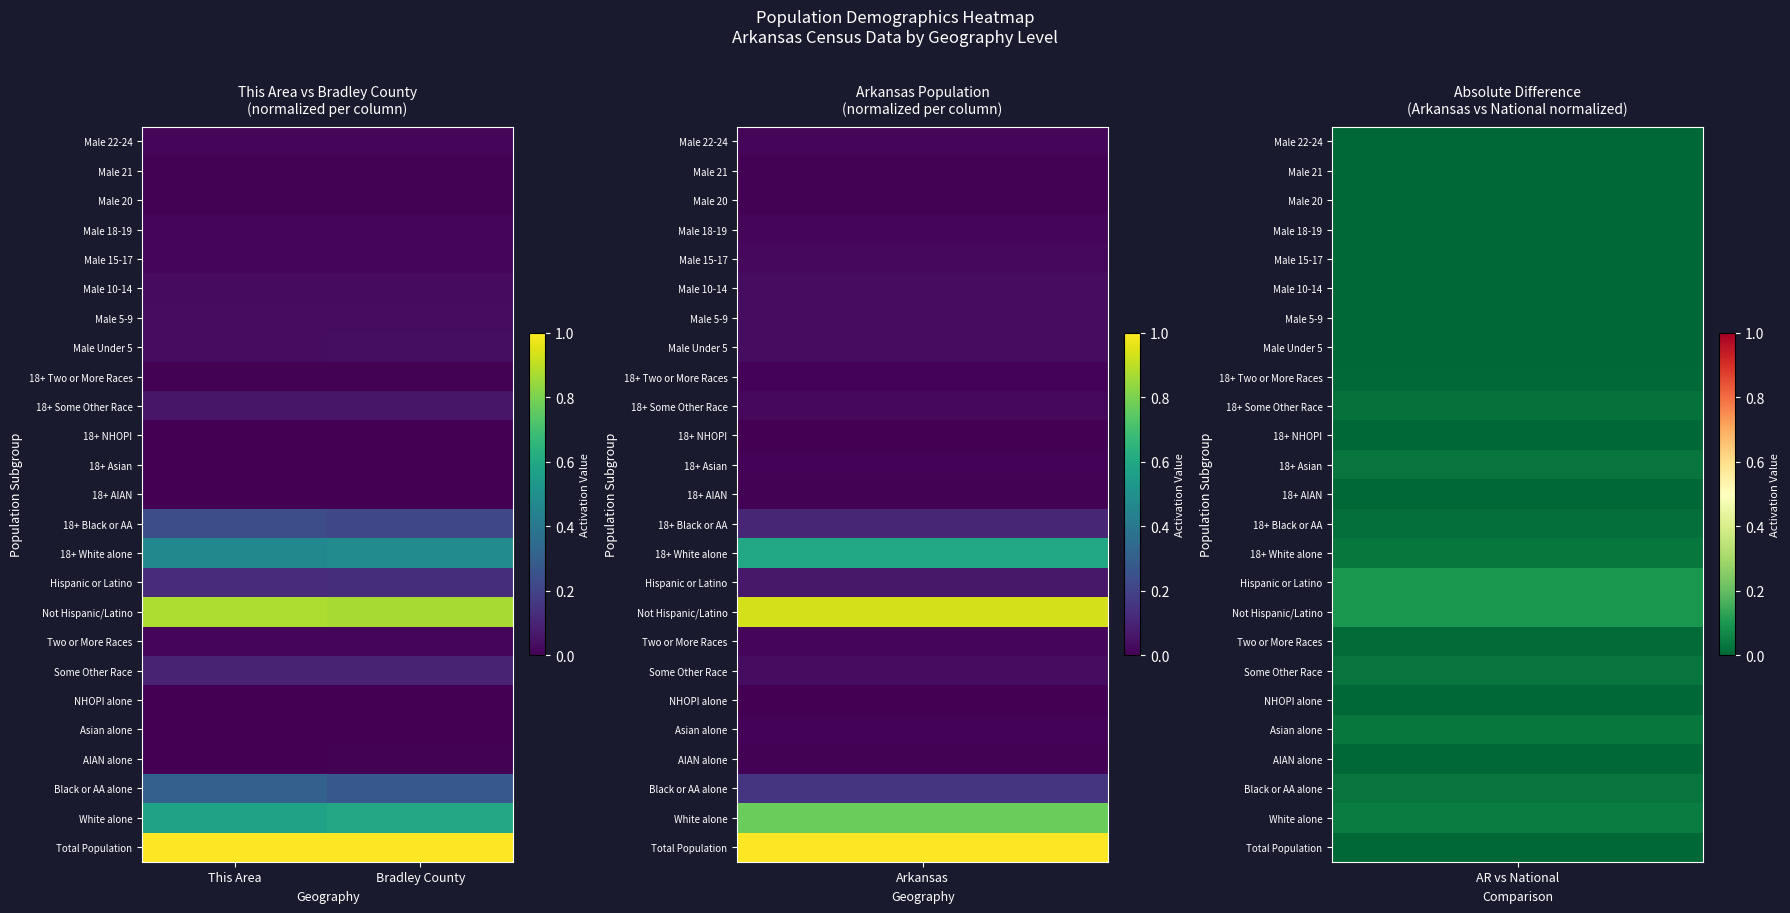

Reading left to right, transcribe all the data shown in this chart.

Total Population: This Area=1.0	Bradley County=1.0
White alone: This Area=0.6	Bradley County=0.6
Black or AA alone: This Area=0.3	Bradley County=0.3
AIAN alone: This Area=0.0	Bradley County=0.0
Asian alone: This Area=0.0	Bradley County=0.0
NHOPI alone: This Area=0.0	Bradley County=0.0
Some Other Race: This Area=0.1	Bradley County=0.1
Two or More Races: This Area=0.0	Bradley County=0.0
Not Hispanic/Latino: This Area=0.9	Bradley County=0.9
Hispanic or Latino: This Area=0.1	Bradley County=0.1
18+ White alone: This Area=0.5	Bradley County=0.5
18+ Black or AA: This Area=0.2	Bradley County=0.2
18+ AIAN: This Area=0.0	Bradley County=0.0
18+ Asian: This Area=0.0	Bradley County=0.0
18+ NHOPI: This Area=0.0	Bradley County=0.0
18+ Some Other Race: This Area=0.1	Bradley County=0.1
18+ Two or More Races: This Area=0.0	Bradley County=0.0
Male Under 5: This Area=0.0	Bradley County=0.0
Male 5-9: This Area=0.0	Bradley County=0.0
Male 10-14: This Area=0.0	Bradley County=0.0
Male 15-17: This Area=0.0	Bradley County=0.0
Male 18-19: This Area=0.0	Bradley County=0.0
Male 20: This Area=0.0	Bradley County=0.0
Male 21: This Area=0.0	Bradley County=0.0
Male 22-24: This Area=0.0	Bradley County=0.0